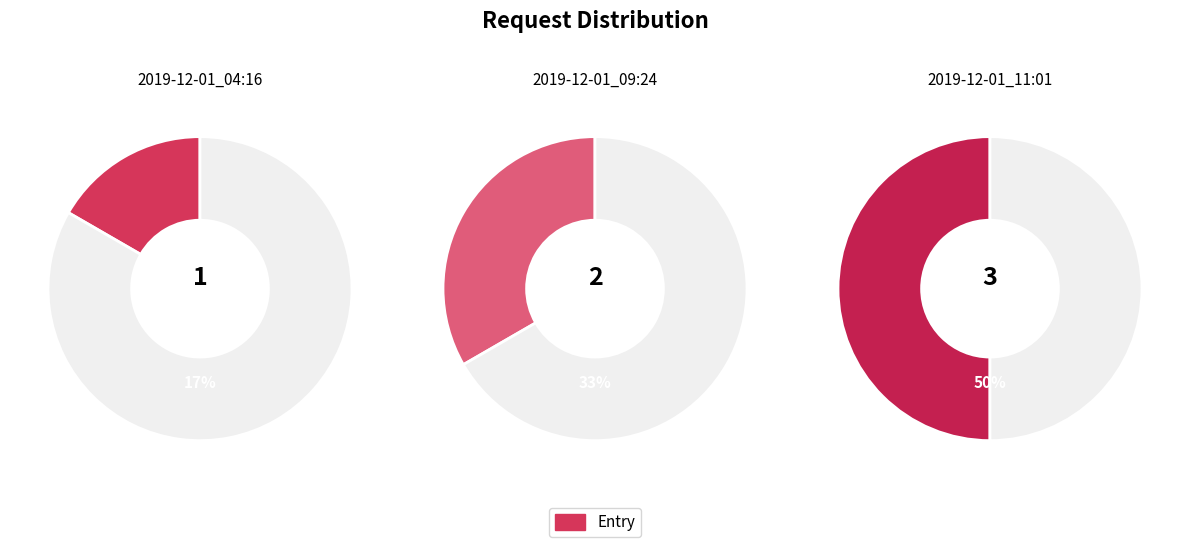

Which slice is the largest?

2019-12-01_11:01